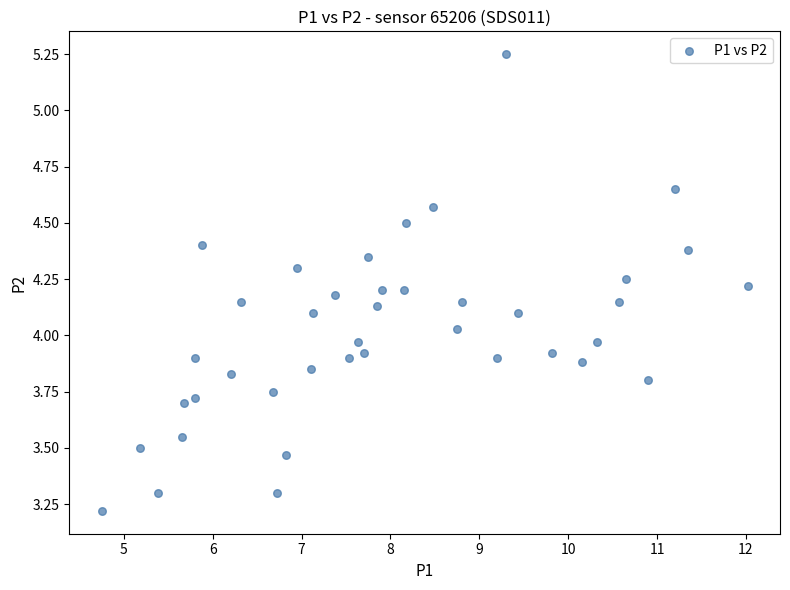

What is the range of X values (max minus min)?

7.3